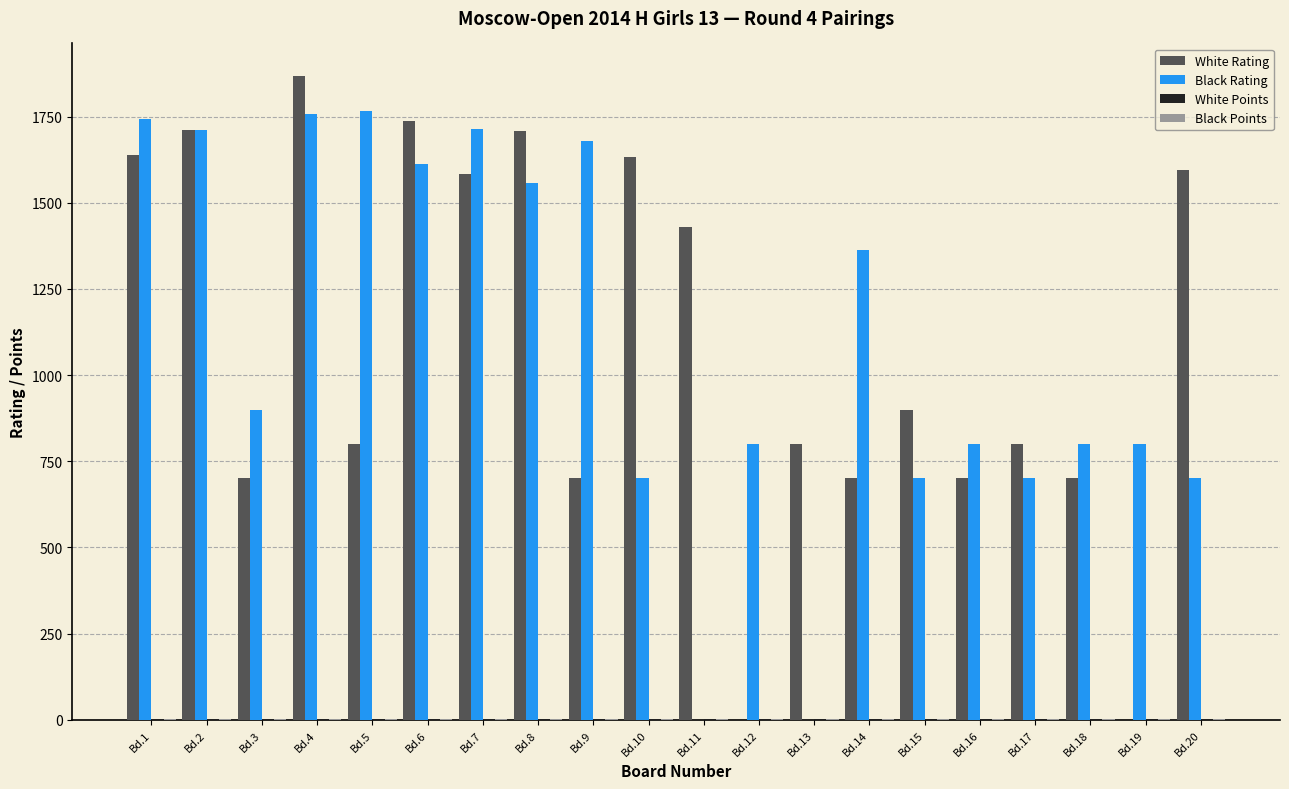

Which label corresponds to the largest value in the chart?

Bd.4